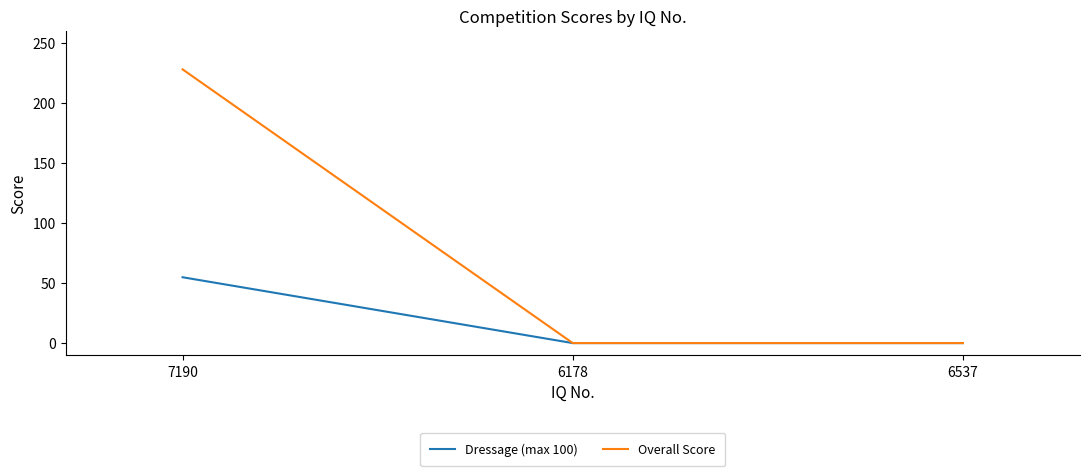

Is the value of Dressage (max 100) at 7190 greater than the value of Overall Score at 6537?

Yes